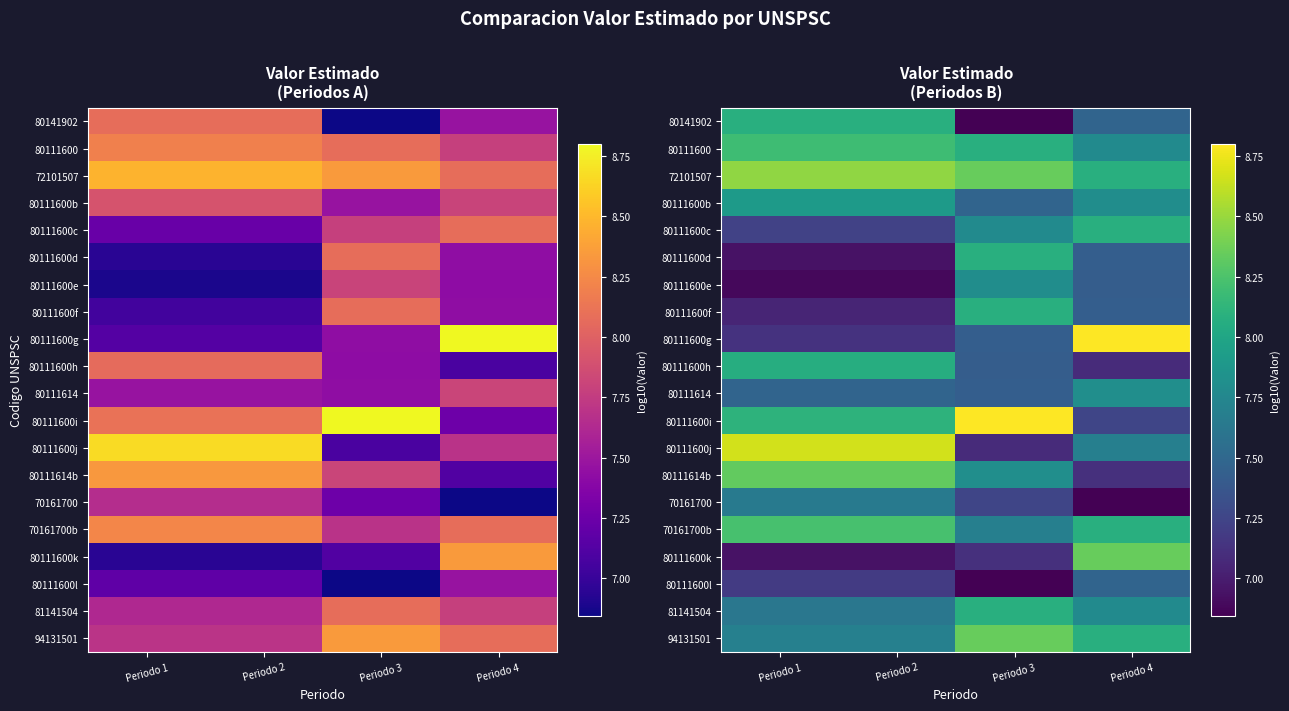

Read the 70161700b value at Periodo 4.

8.1